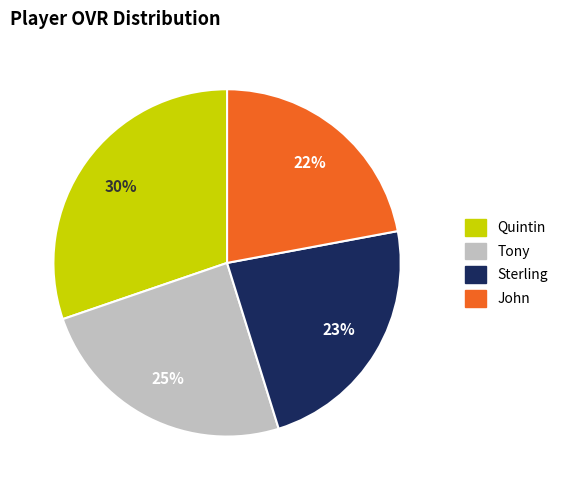

How many slices are in this pie chart?

4